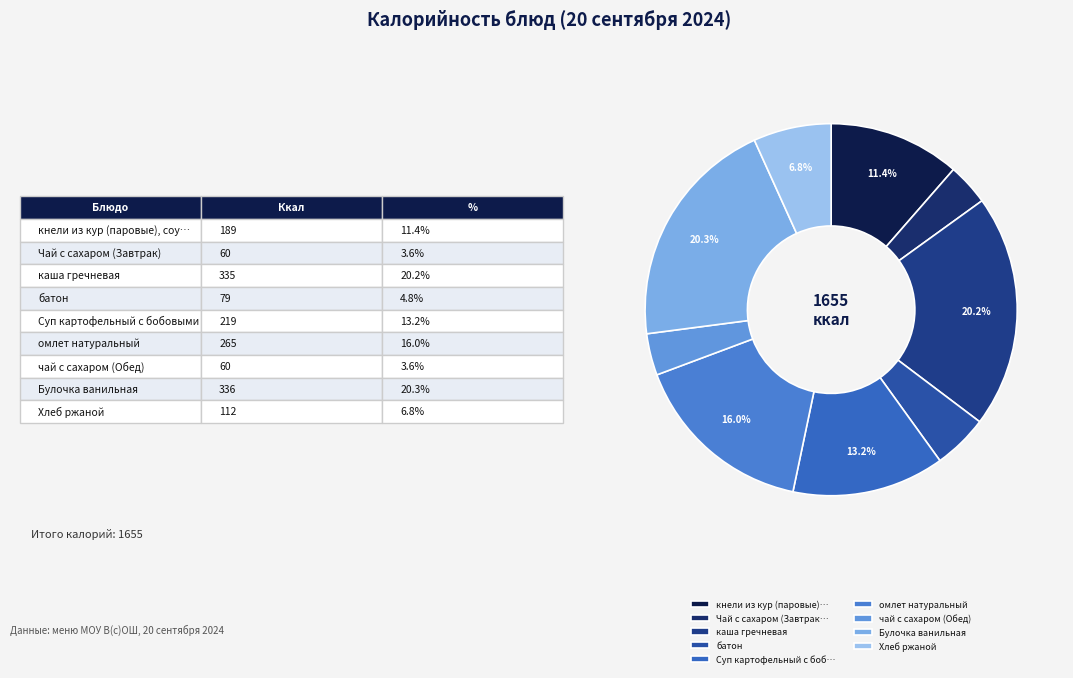

To the nearest percent, what is the combined percentage of каша гречневая and чай с сахаром (Обед)?

24%